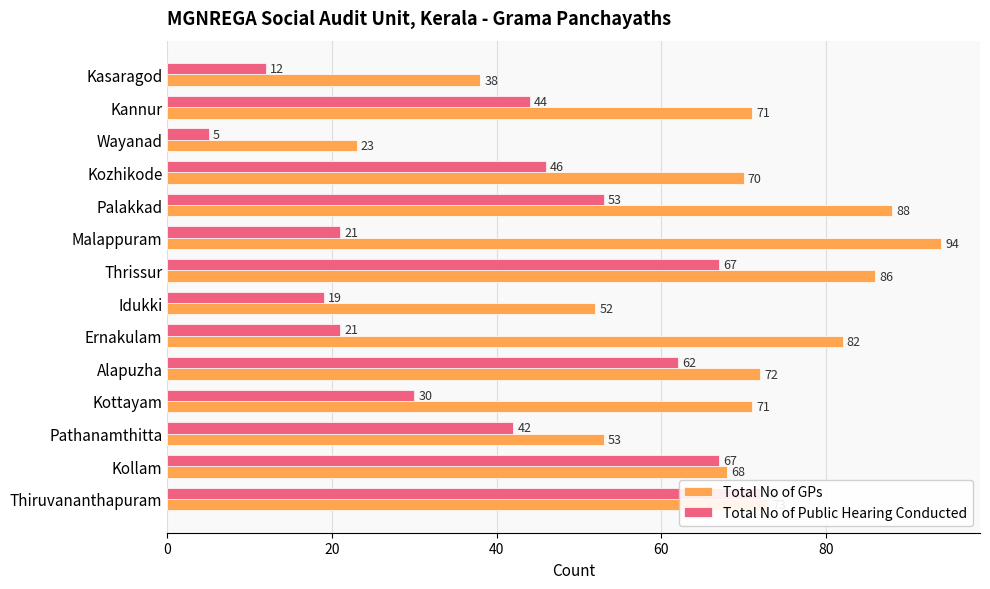

What is the approximate value of Total No of Public Hearing Conducted at Thrissur?

67